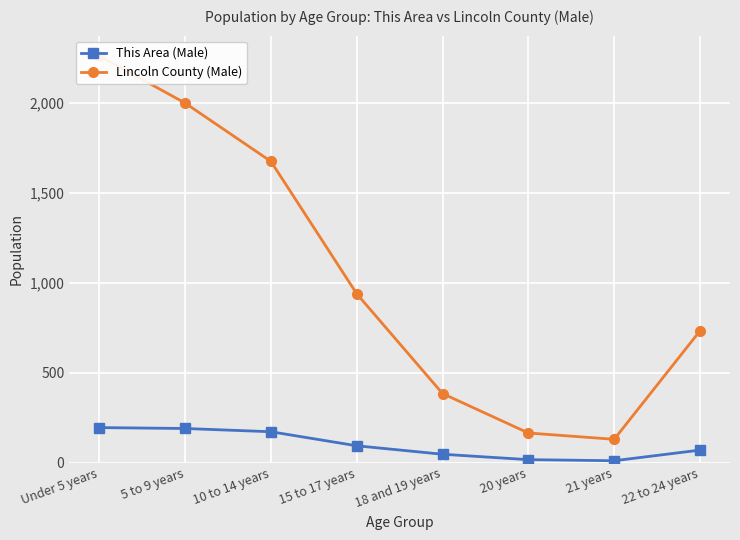

Reading right to left, list all the values displayed in this chart.

This Area (Male): 22 to 24 years=70	21 years=11	20 years=17	18 and 19 years=47	15 to 17 years=94	10 to 14 years=172	5 to 9 years=190	Under 5 years=195
Lincoln County (Male): 22 to 24 years=732	21 years=130	20 years=165	18 and 19 years=384	15 to 17 years=938	10 to 14 years=1673	5 to 9 years=1997	Under 5 years=2259